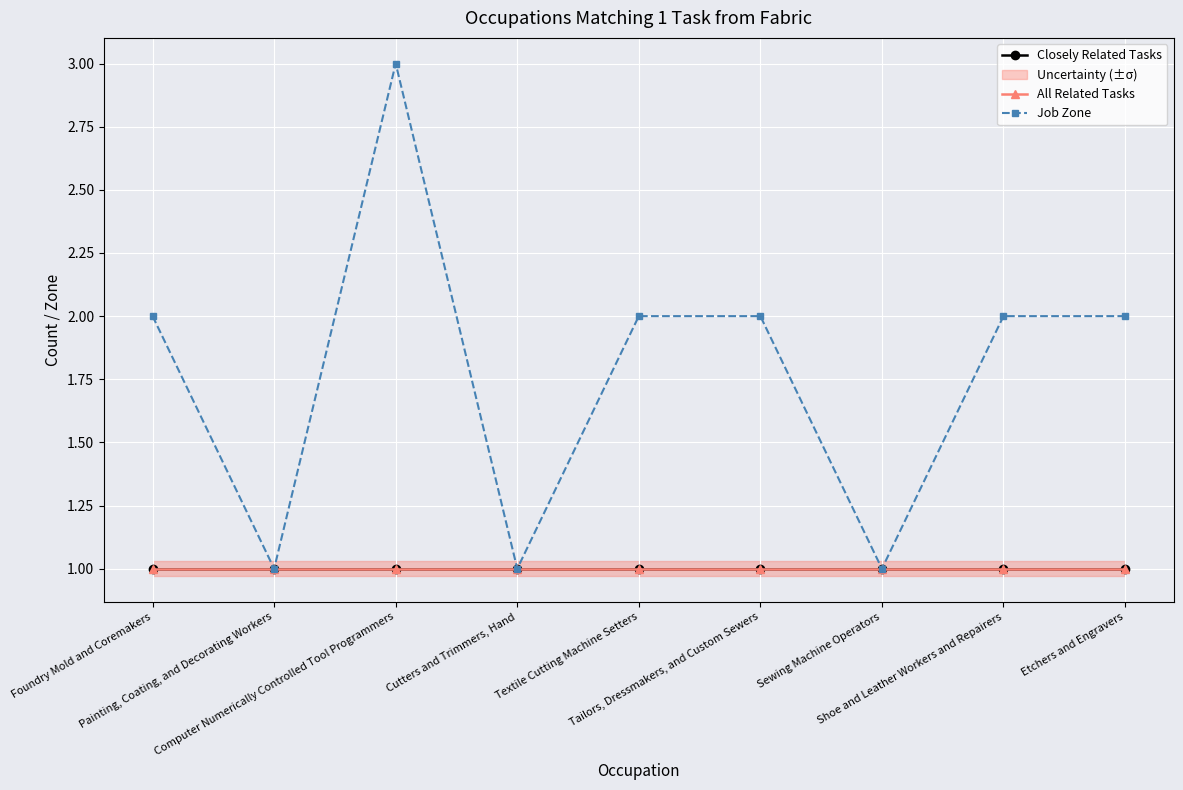

What is the label of the 6th point from the left?

Tailors, Dressmakers, and Custom Sewers